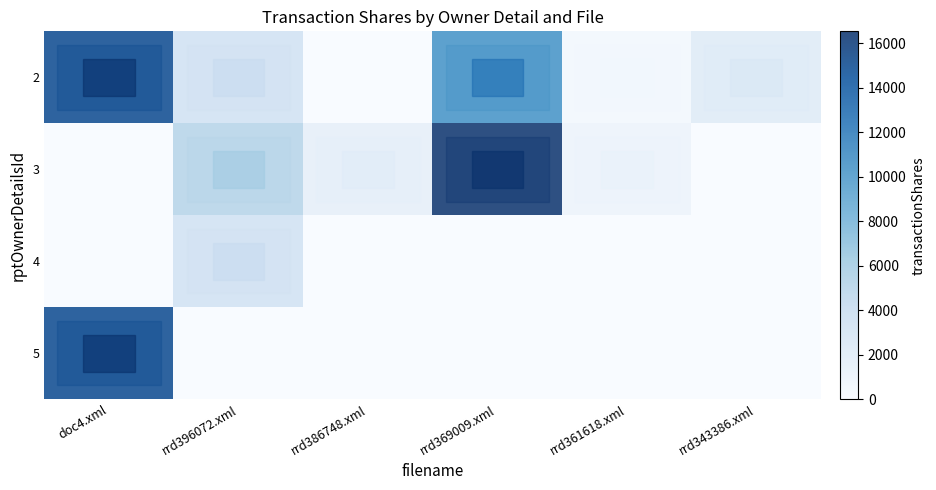

List the series in order of their overall mean, lowest first.

4, 5, 3, 2